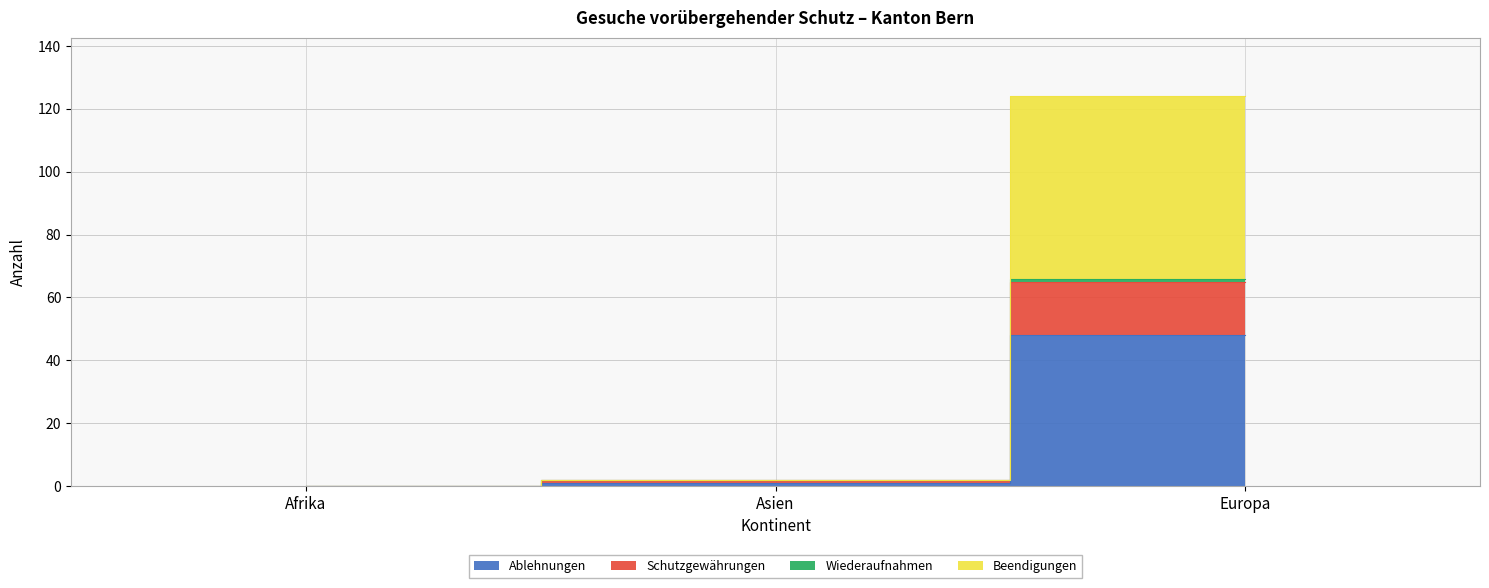

True or false: Beendigungen has a value of 30 at Afrika.

False